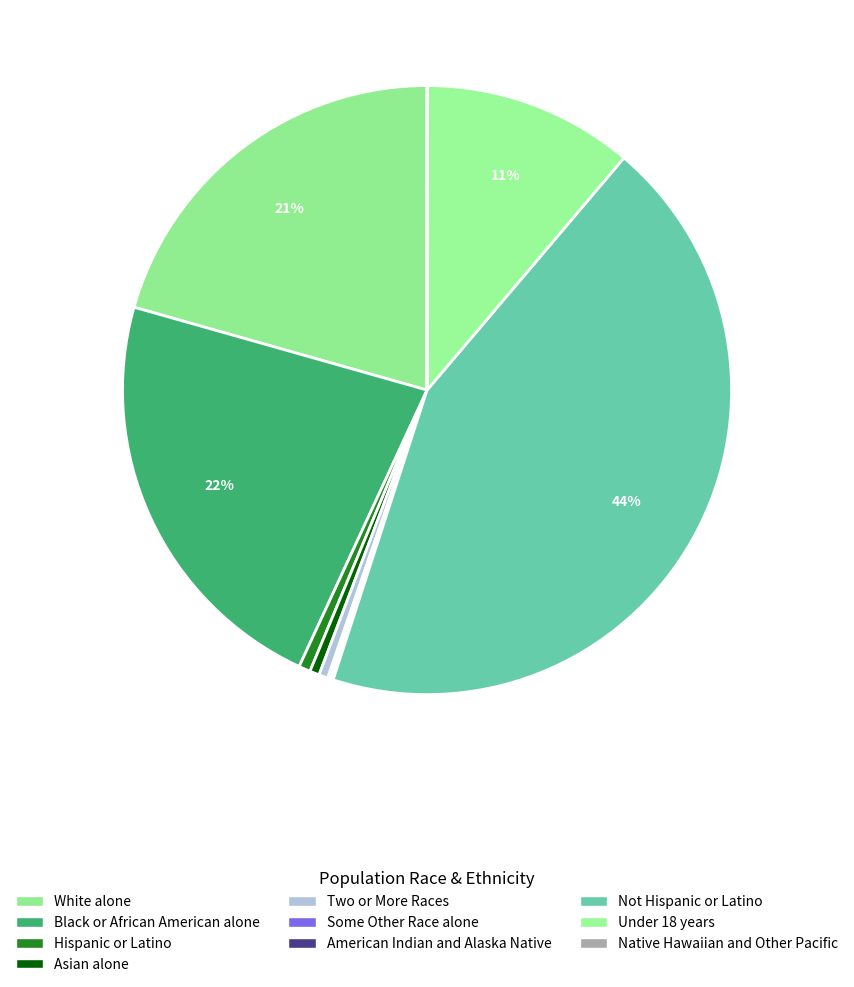

Is there any slice that represents more than half of the pie?

No